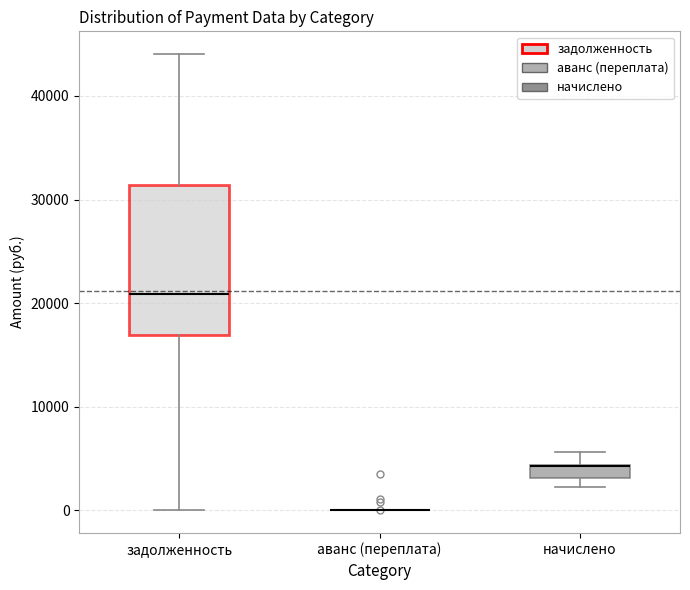

Comparing the boxes themselves (not the whiskers), which one is the tallest?

задолженность